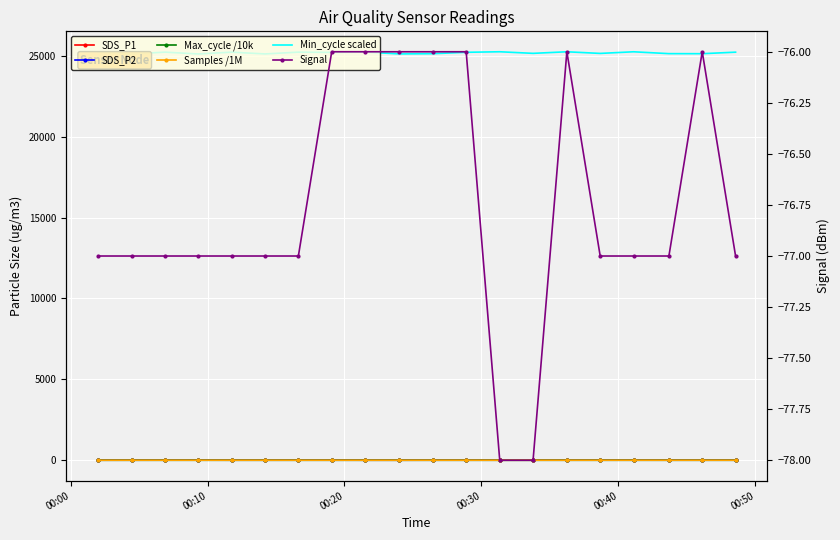

The value of Min_cycle scaled at 15 is 5683.4. True or false?

False